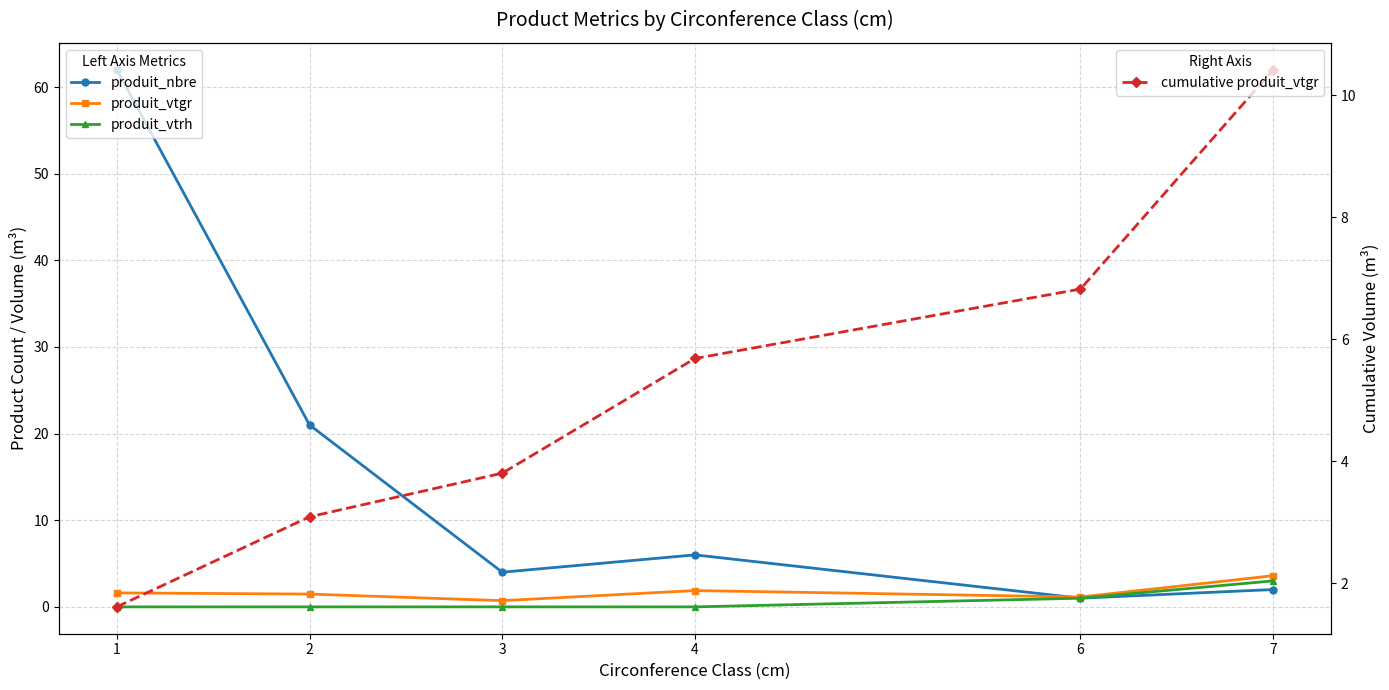

Where is the first local minimum for produit_nbre?

3